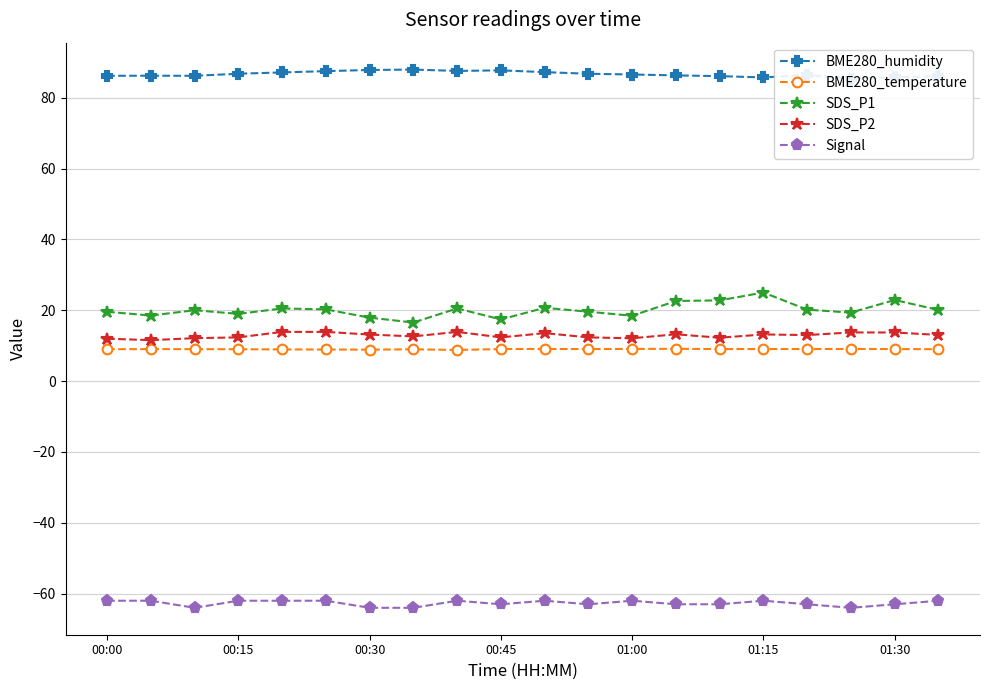

What is the maximum value for SDS_P2?

13.9